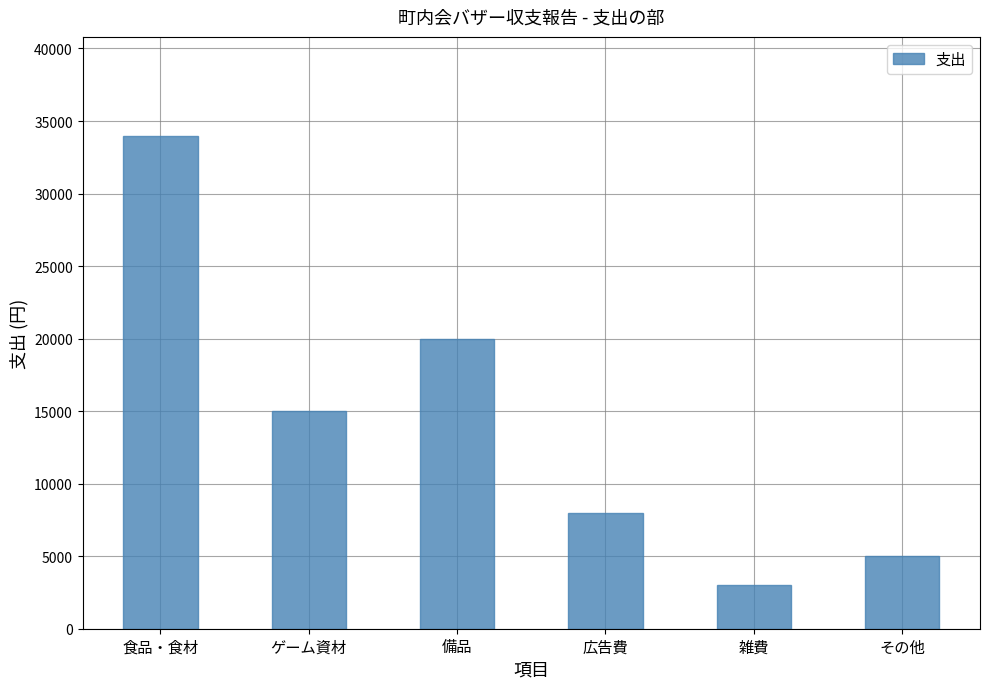

How many categories are shown in the chart?

6